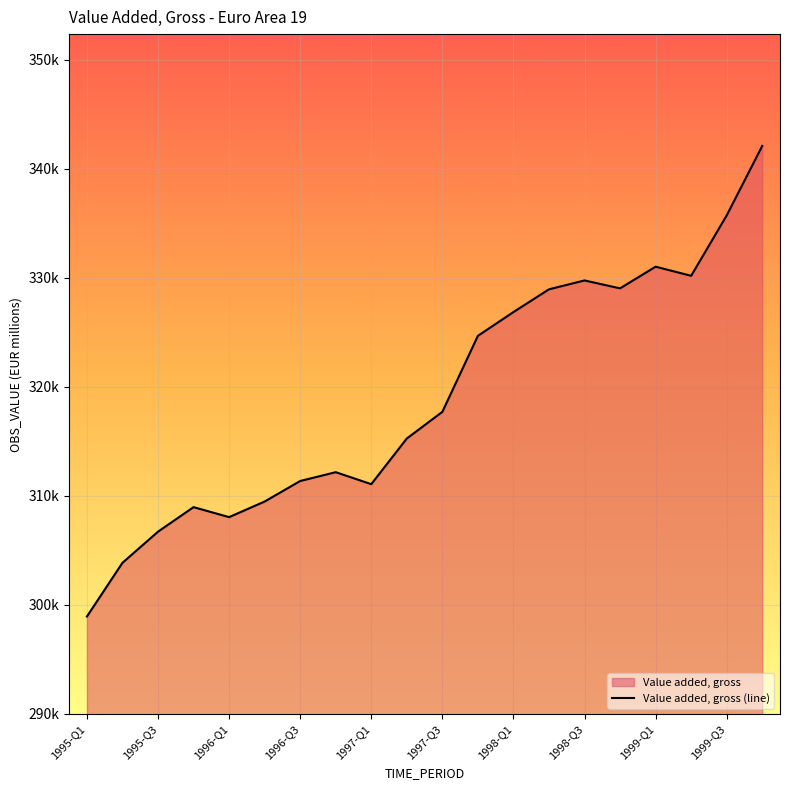

Where is the data nearest to the value 320484?

1997-Q3